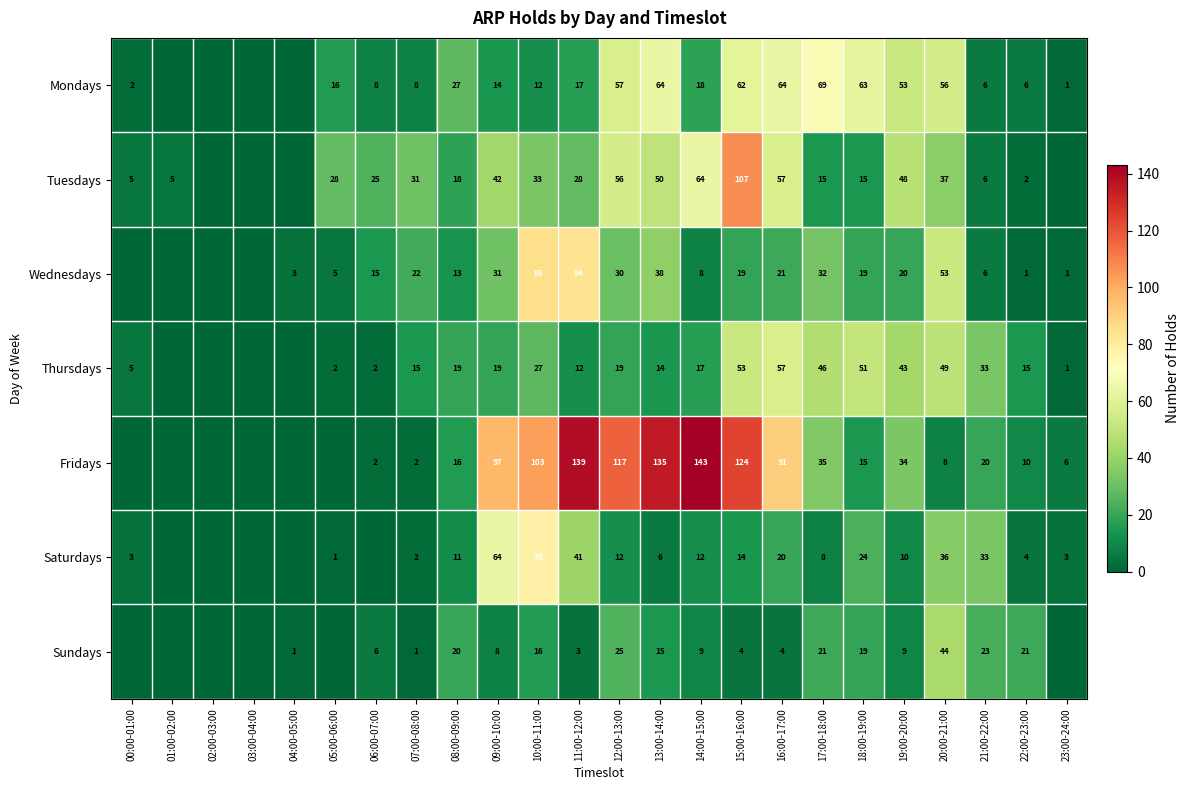

What is the sum of the Sundays values at 19:00-20:00 and 09:00-10:00?

17